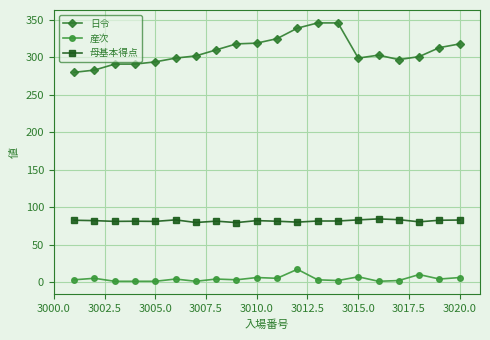

True or false: 産次 and 日令 cross at least once.

False